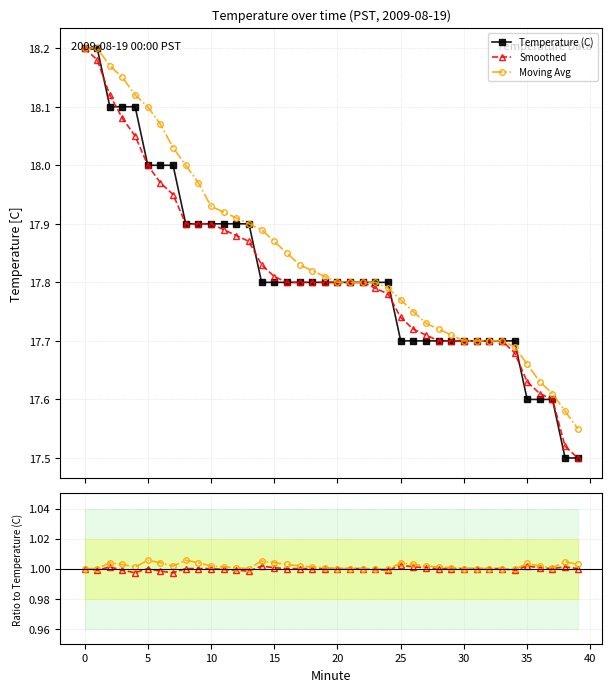

The Smoothed series shows 0.6 at 25. True or false?

False